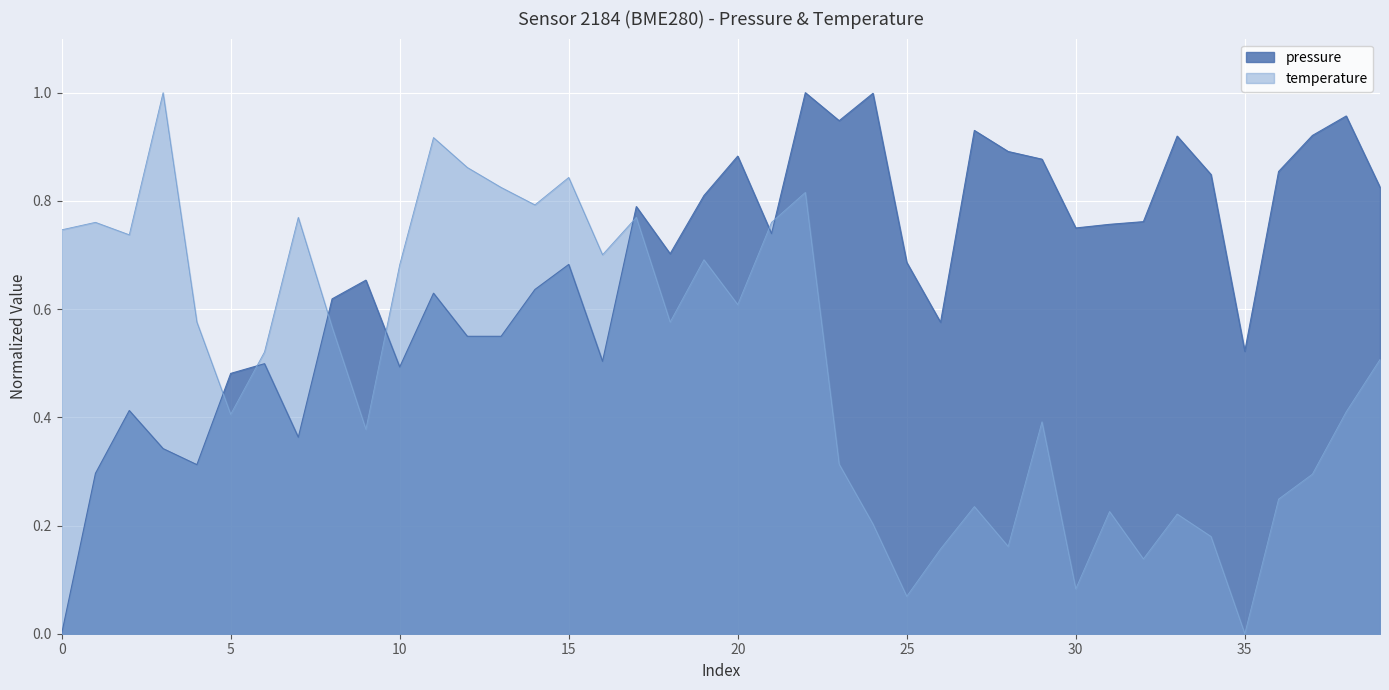

Which has a higher value, 2023-02-12T00:04:38 or 2023-02-12T01:01:45?

2023-02-12T01:01:45